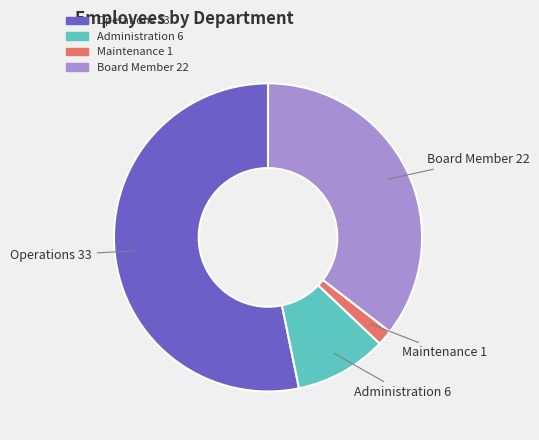

Which has a higher value, Board Member or Operations?

Operations